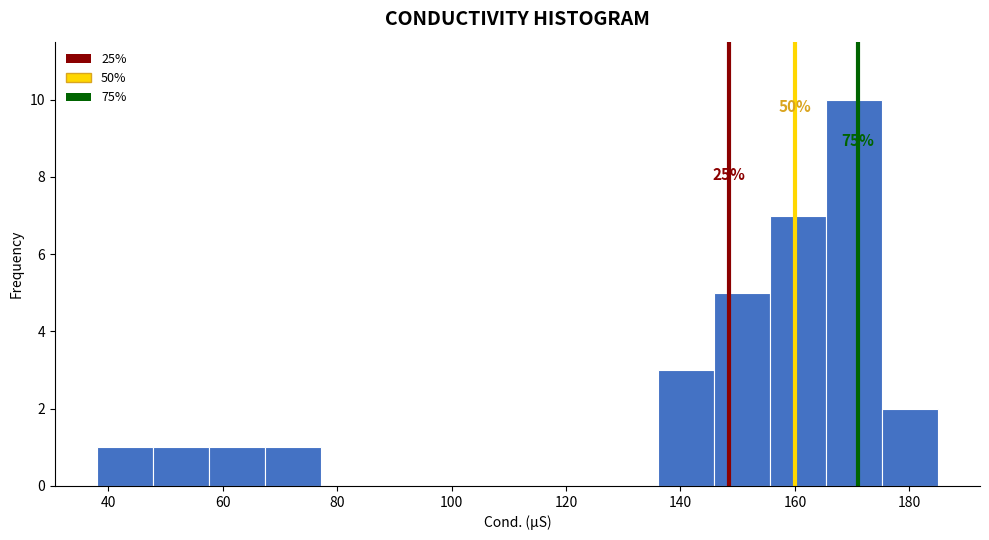

Over which range of the x-axis is the bar tallest?

165.4 to 175.2